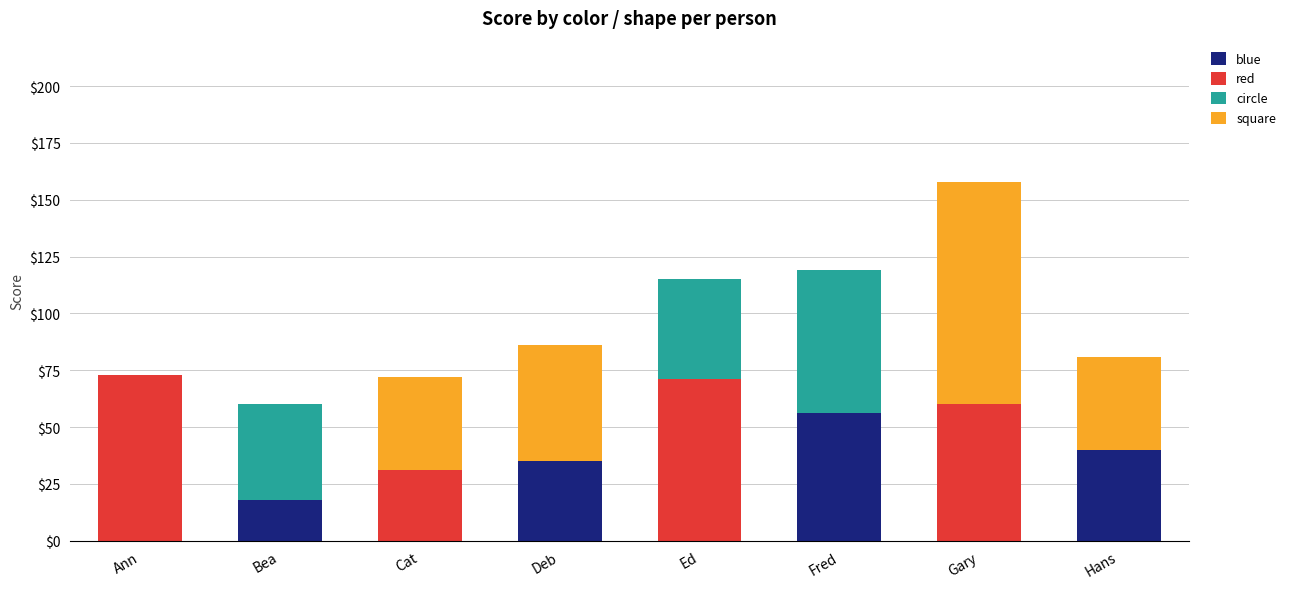

What is the sum of all blue values?

149